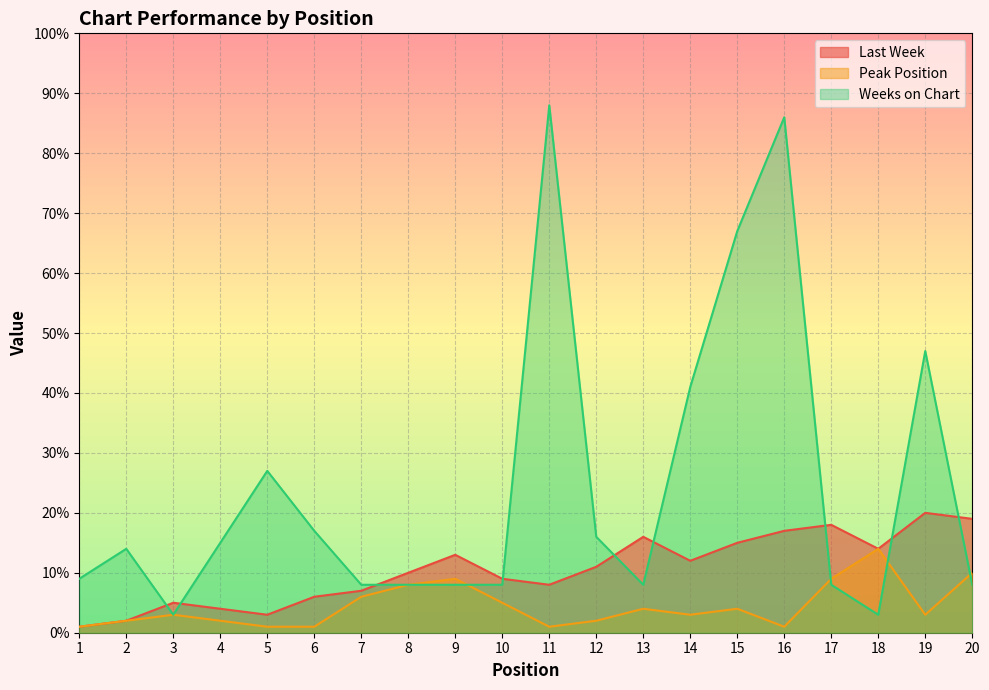

What is the greatest value displayed?

88